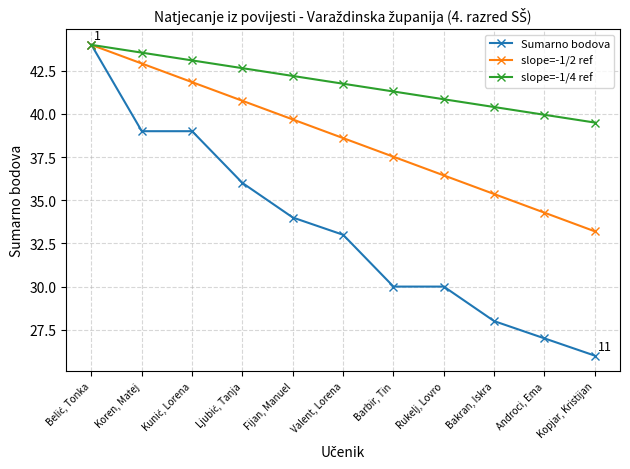

Rank the series by their average value, from lowest to highest.

Sumarno bodova, slope=-1/2 ref, slope=-1/4 ref